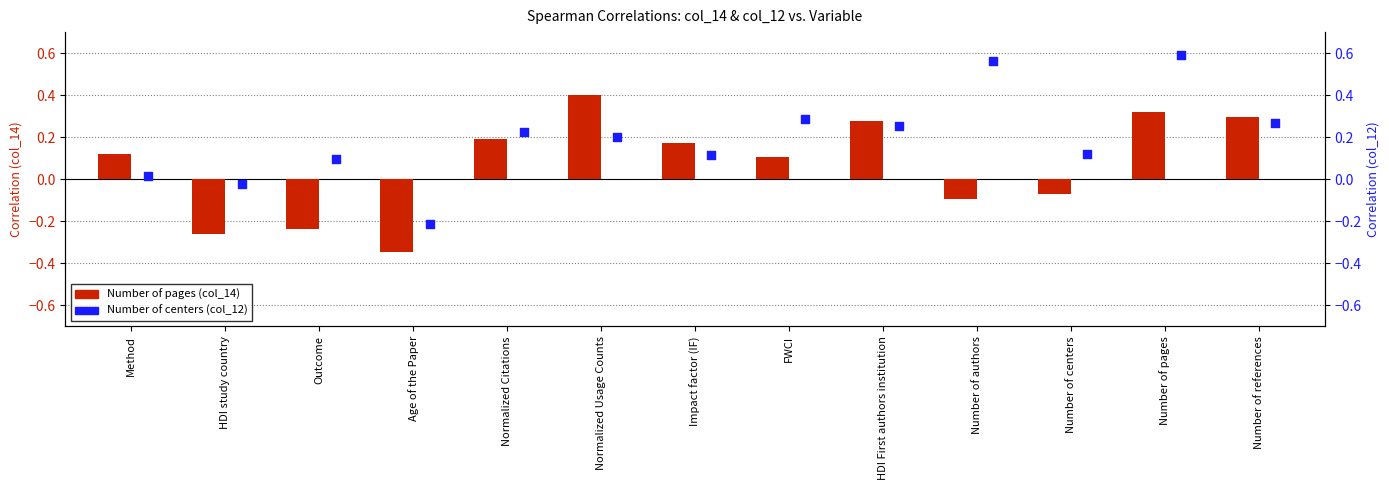

At which category is the sum across all series the highest?

Number of pages